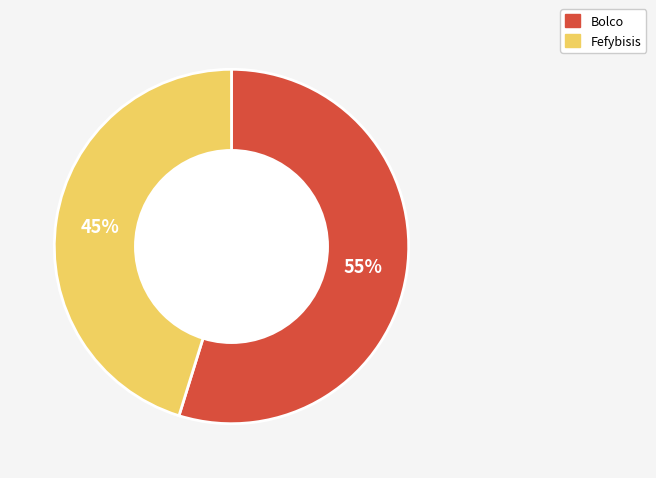

Do Bolco and Fefybisis together represent more than half of the pie?

Yes